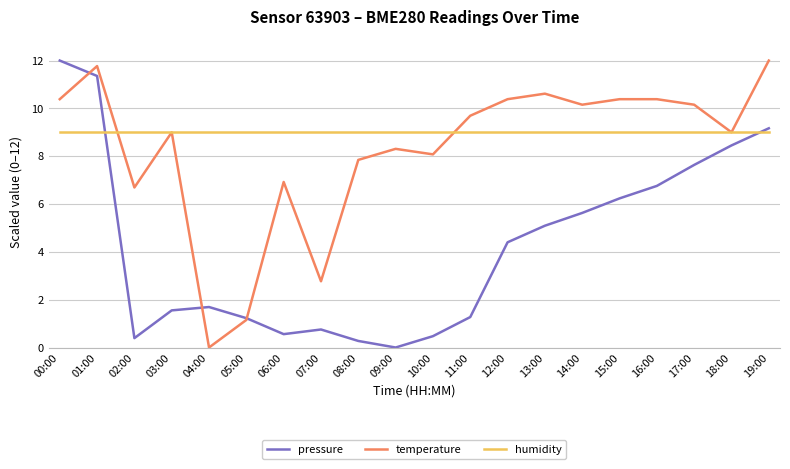

The temperature series shows 12.0 at 19:00. True or false?

True